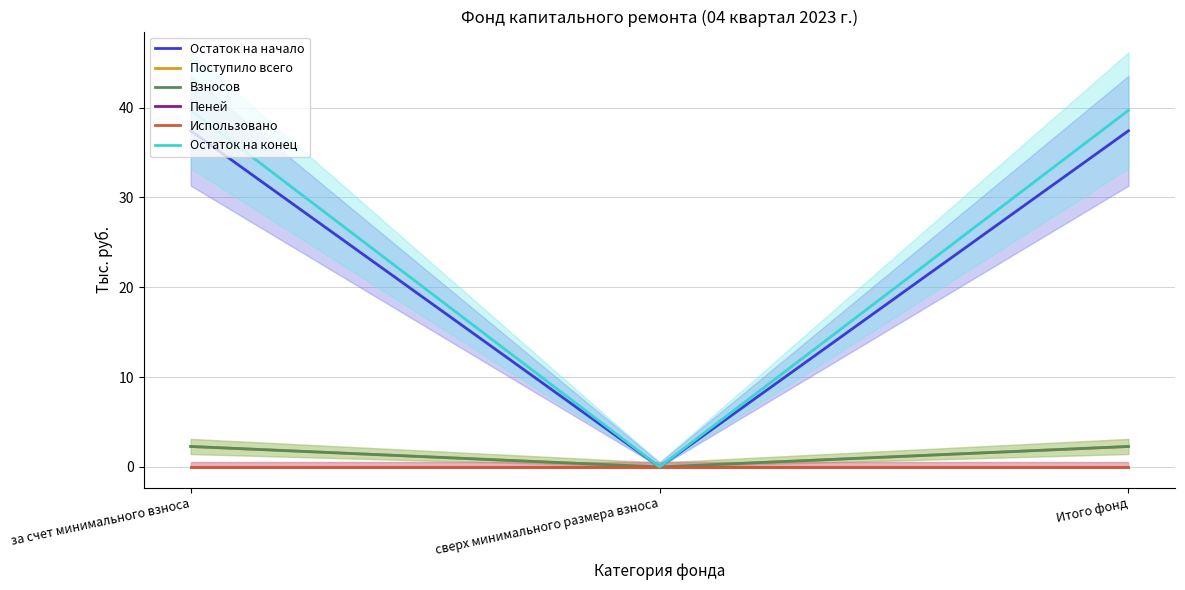

Where does the Поступило всего series first go above 2?

за счет минимального взноса